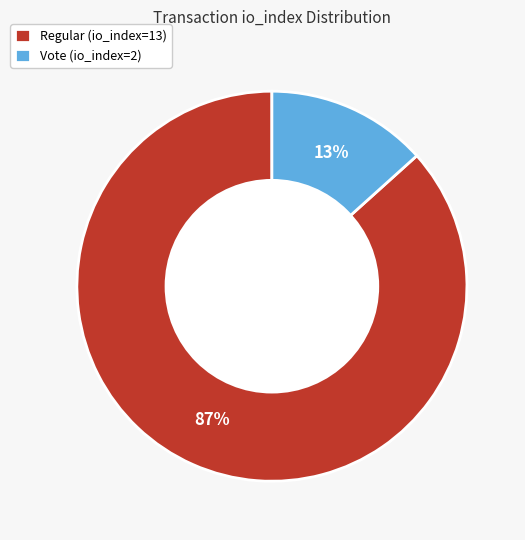

To the nearest percent, what is the average slice percentage?

50%